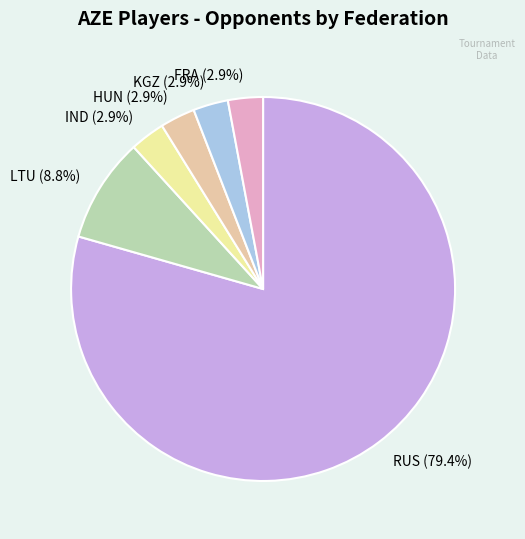

Combined, do LTU (8.8%) and FRA (2.9%) account for over 50%?

No